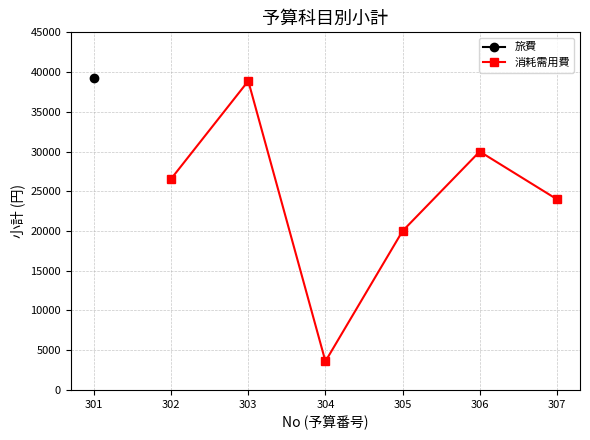

How many interior local peaks (higher than both neighbors) does the data have?

2